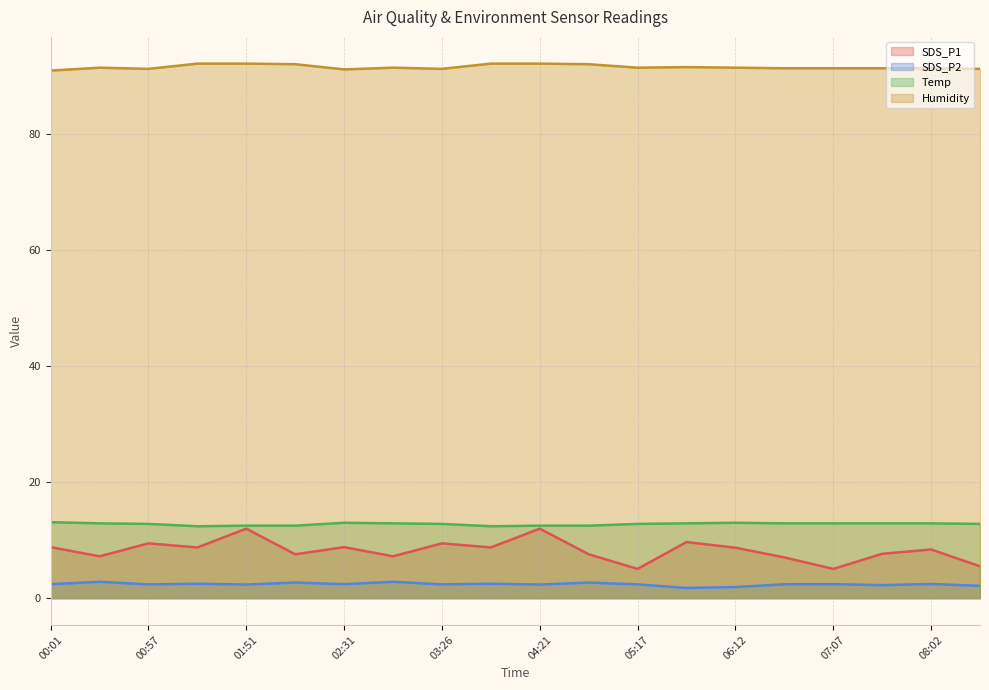

At which label does SDS_P1 first exceed 8?

00:01